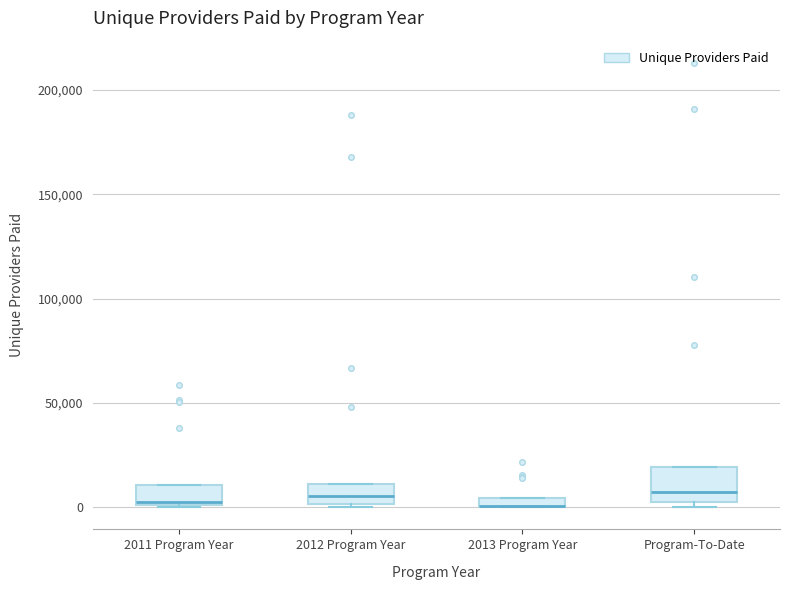

Comparing the boxes themselves (not the whiskers), which one is the tallest?

Program-To-Date